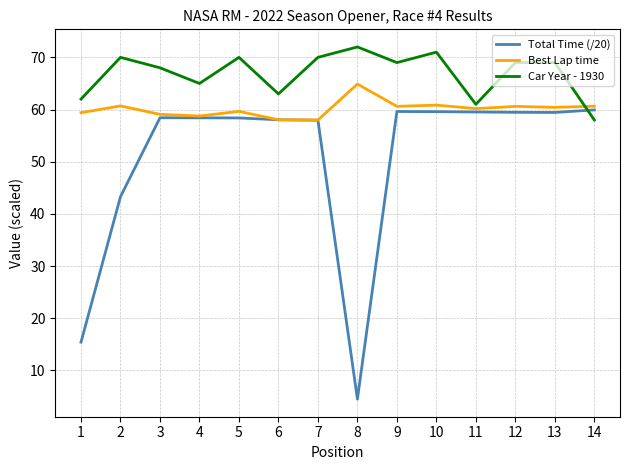

At which category is the sum across all series the highest?

10